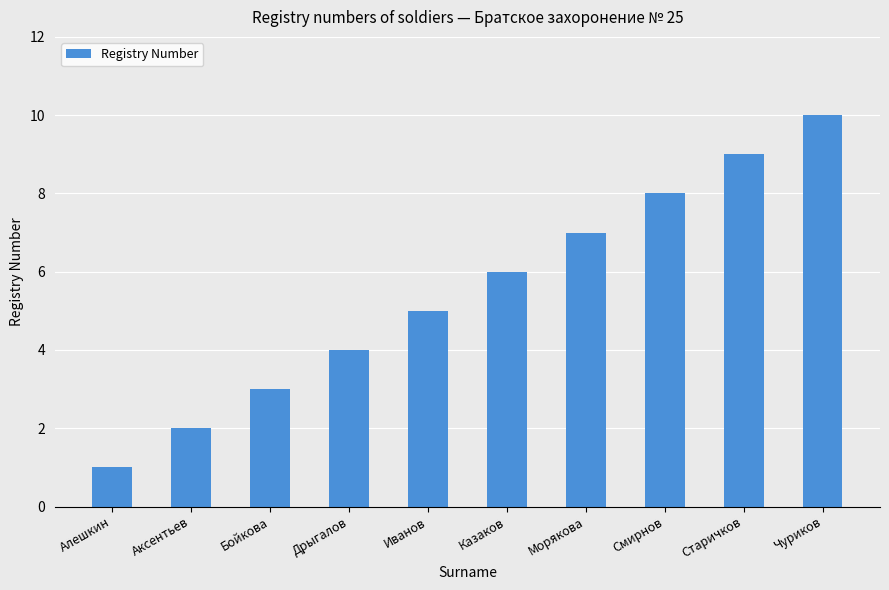

Between Аксентьев and Алешкин, which is larger?

Аксентьев